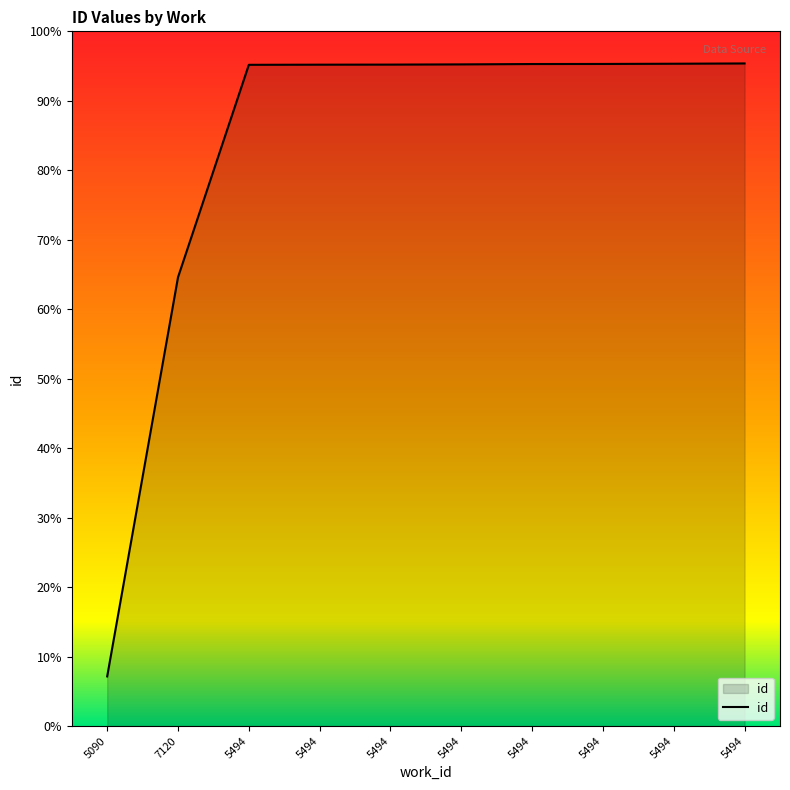

True or false: the data shows 22241 at 5494.

True